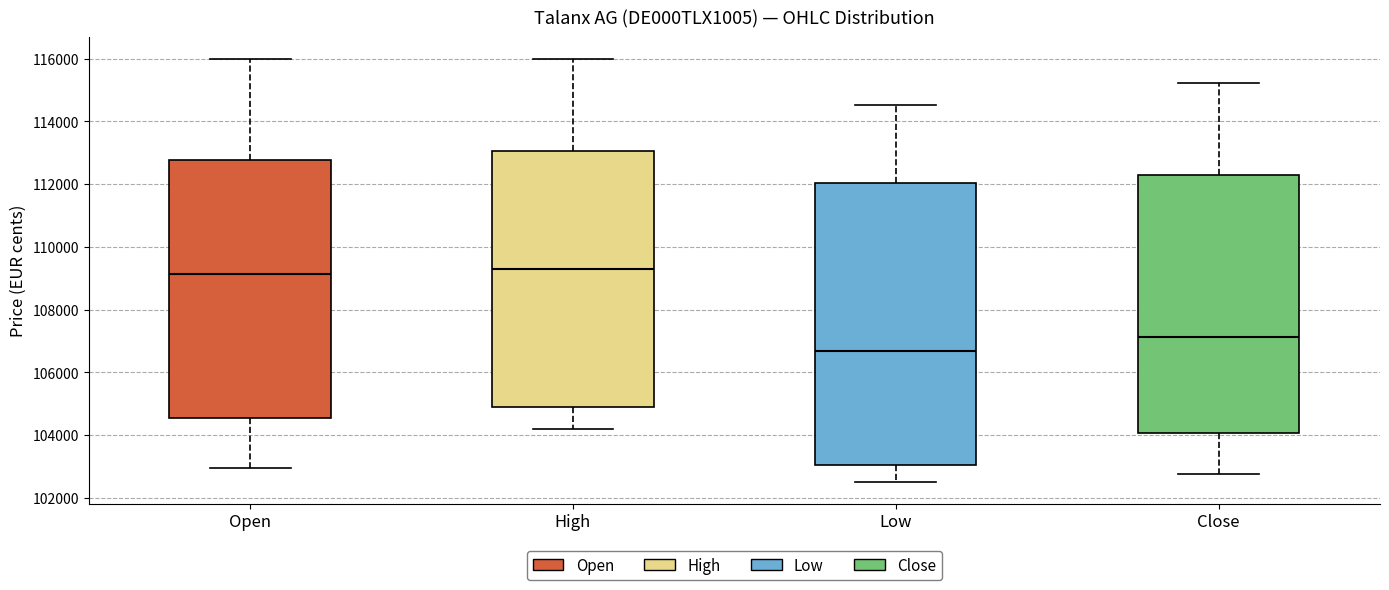

Which box has the lowest median line?

Low